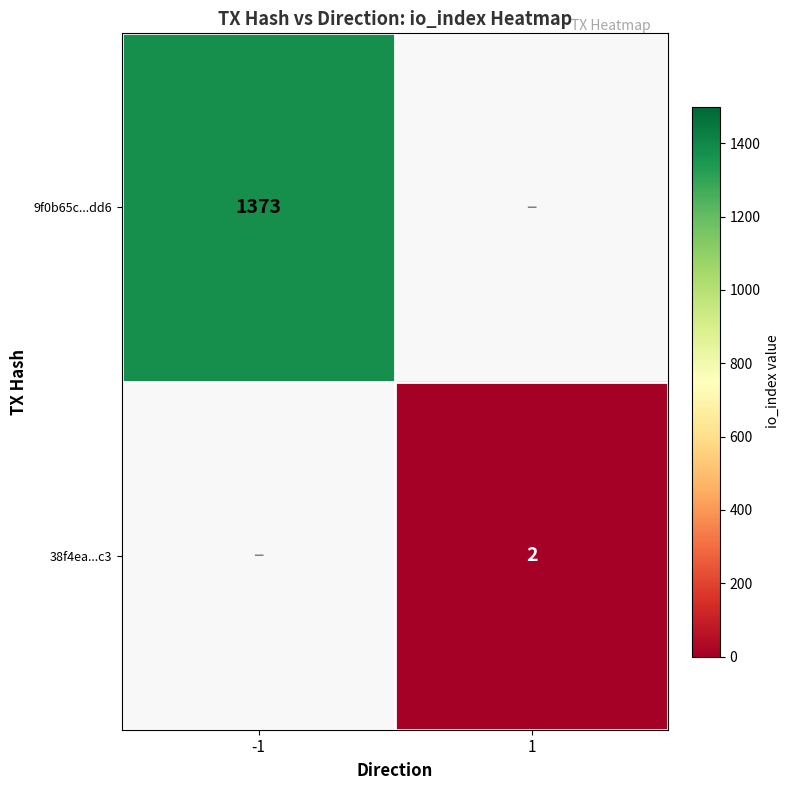

The 9f0b65c...dd6 series shows 1999 at -1. True or false?

False